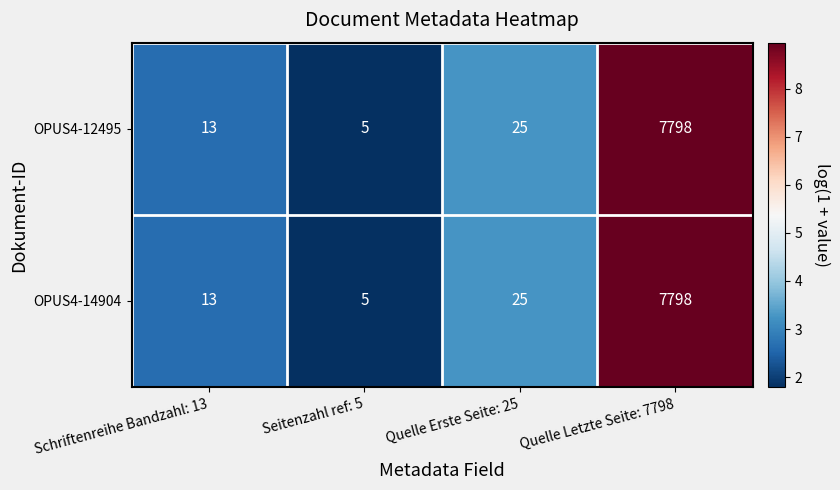

At how many categories does at least one series exceed 6?

3